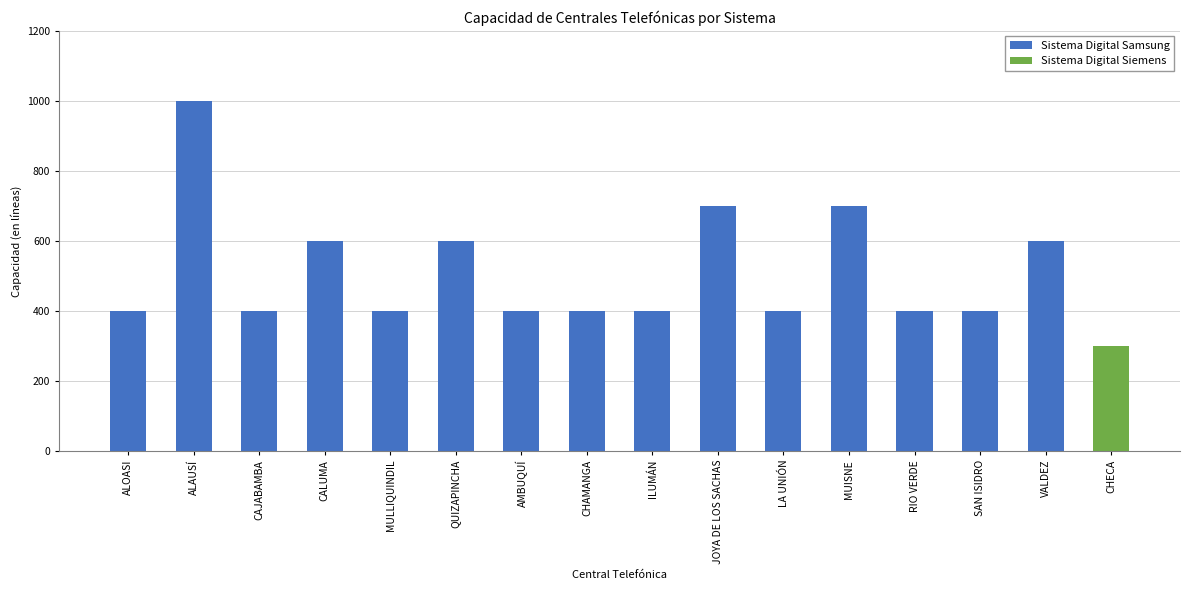

Which series has the largest total across all categories?

Sistema Digital Samsung